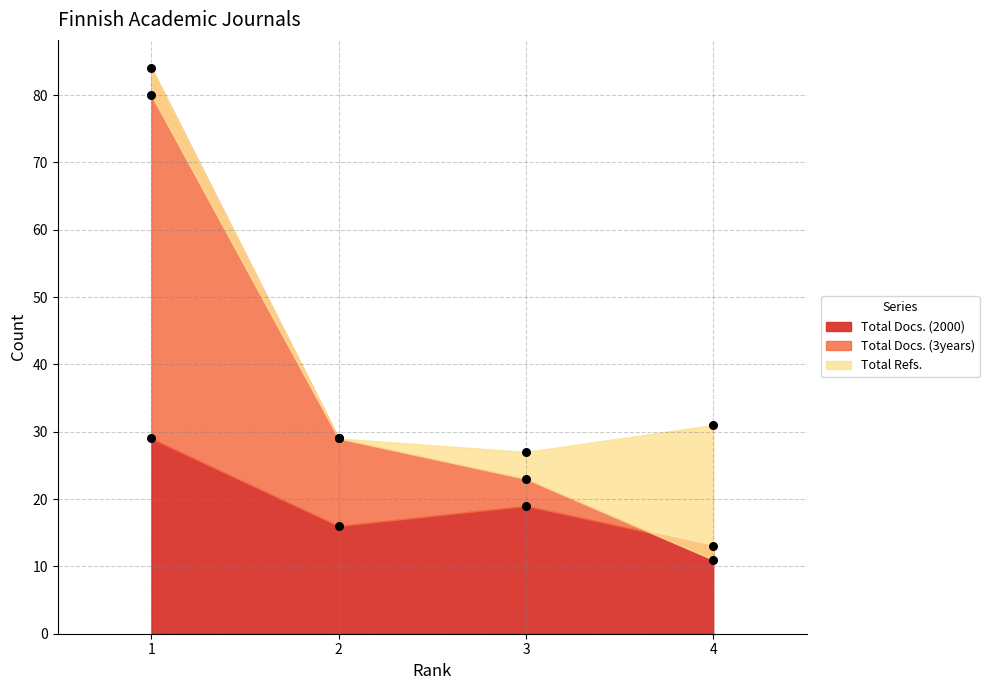

At which category is the sum across all series the highest?

1